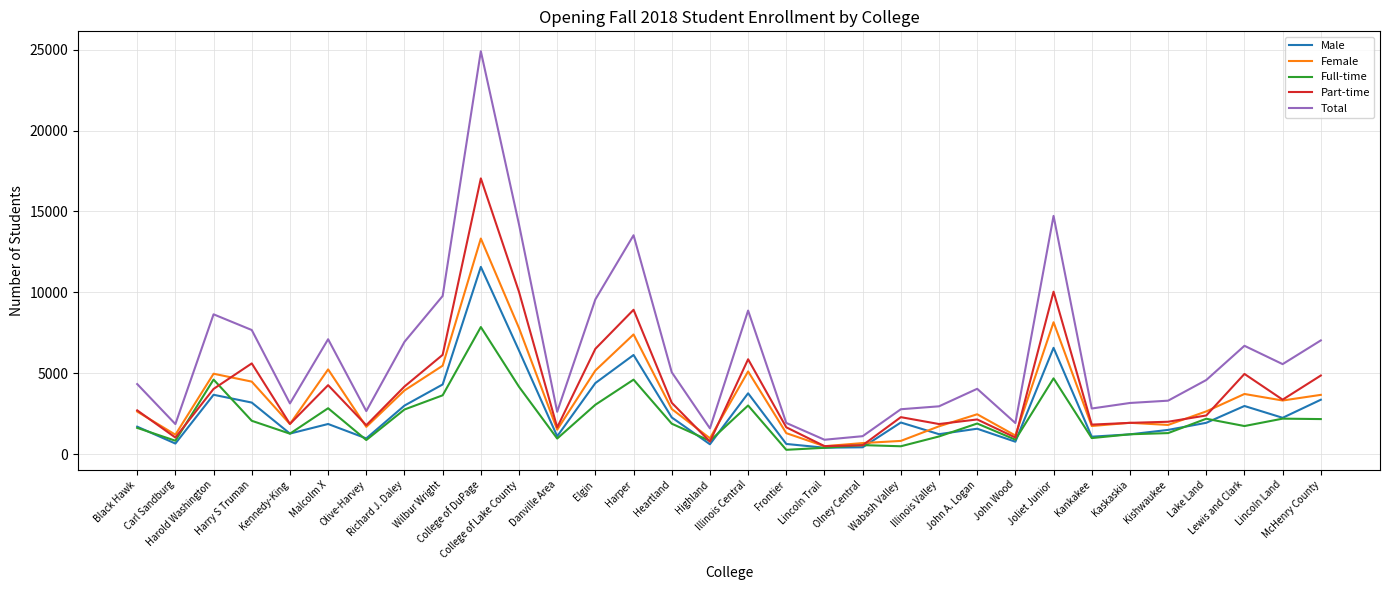

At which category does the chart reach its peak across all series?

College of DuPage